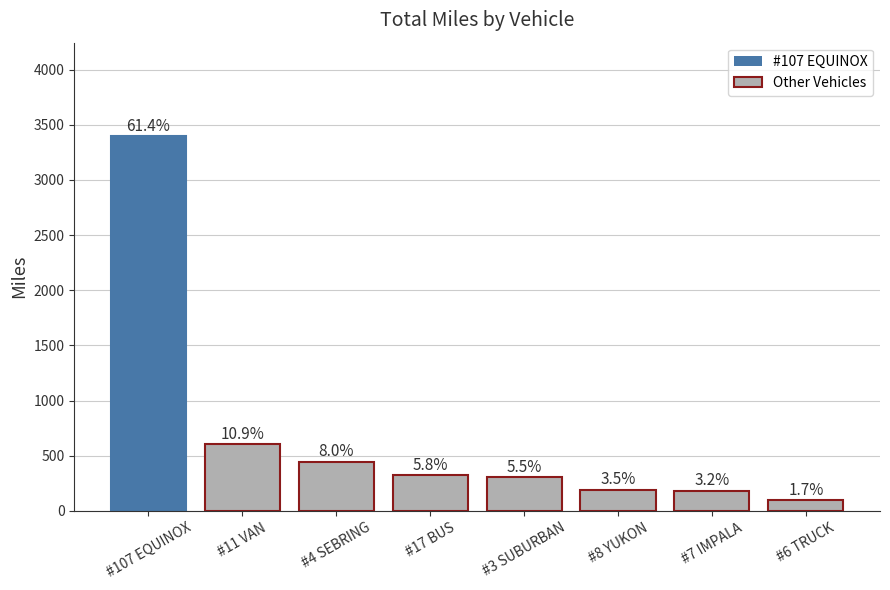

What is the smallest value displayed?

94